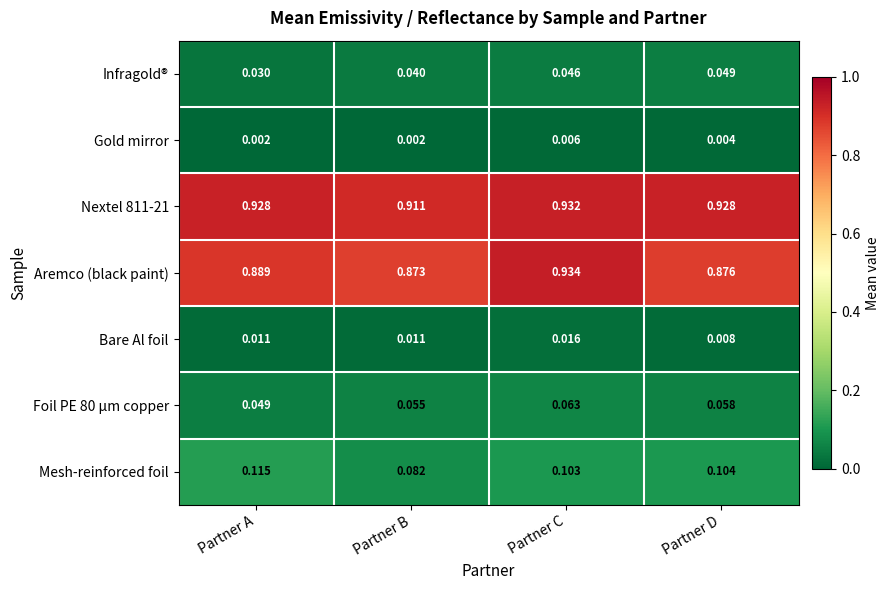

Which category has the lowest value in the Infragold® series?

Partner A